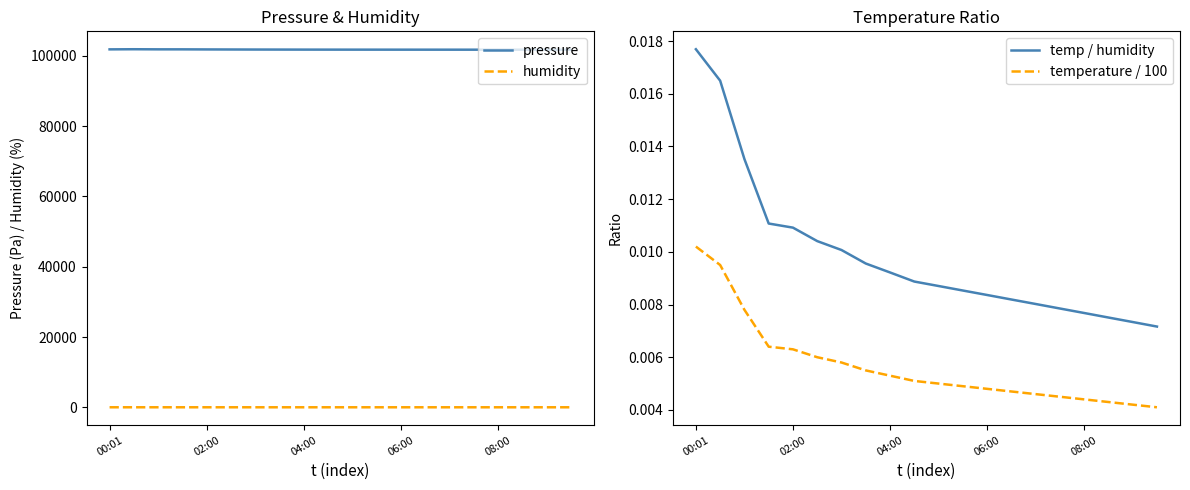

How many temp / humidity values are between 0 and 1?

20